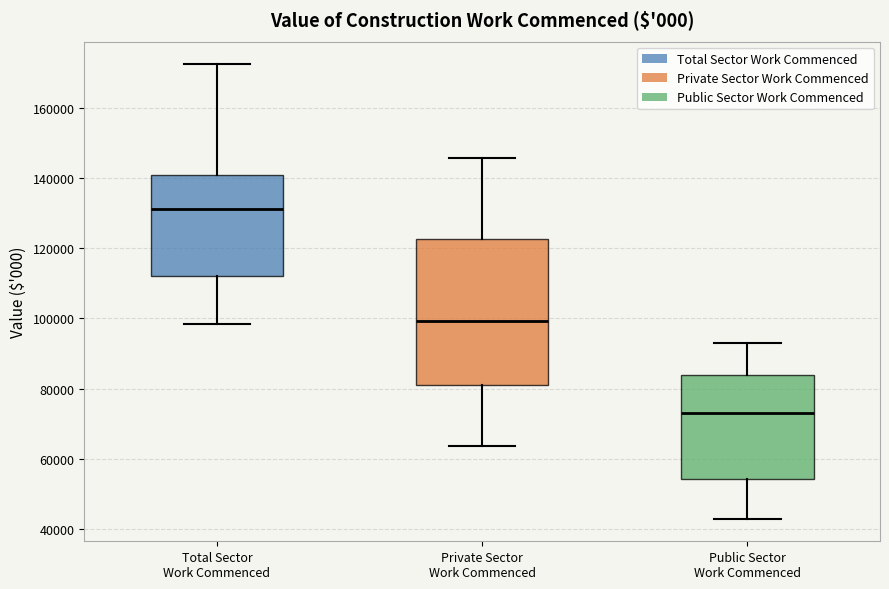

Where does the upper whisker of the box for Public Sector Work Commenced end on the y-axis? The values are not printed on the chart, so give them approximately, as read against the axis.

94000